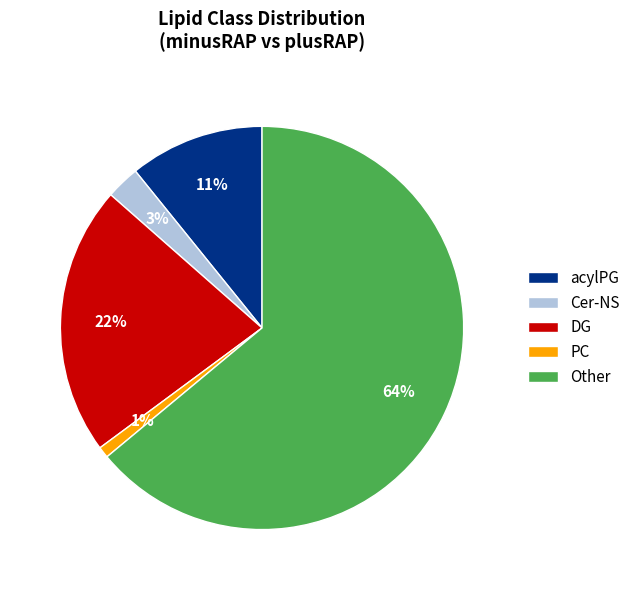

How many segments does this pie chart have?

5